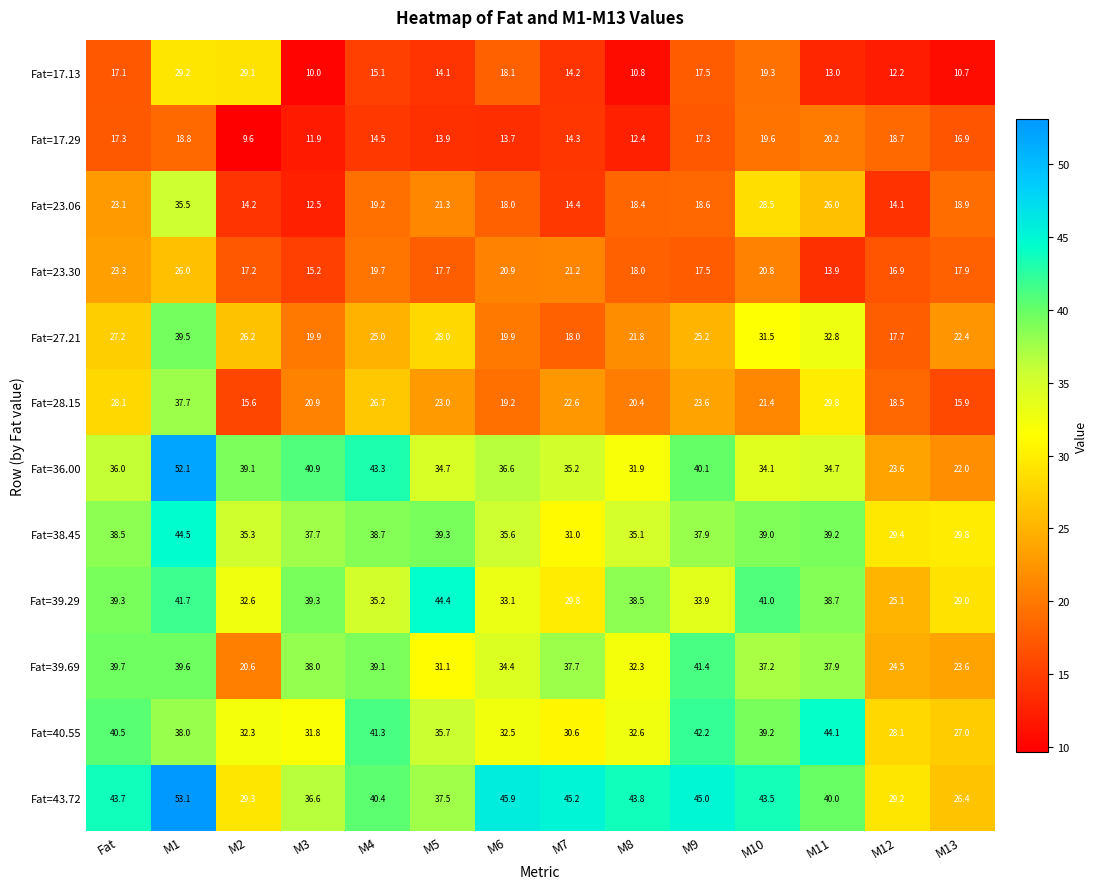

Read the Fat=39.69 value at M11.

37.9